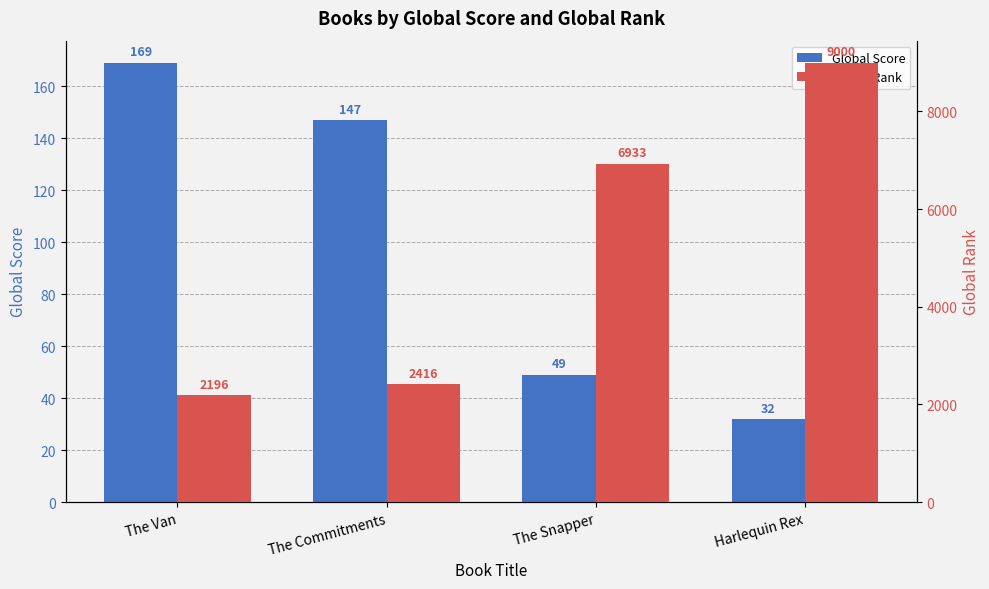

What is the total value across all series at The Commitments?

2563